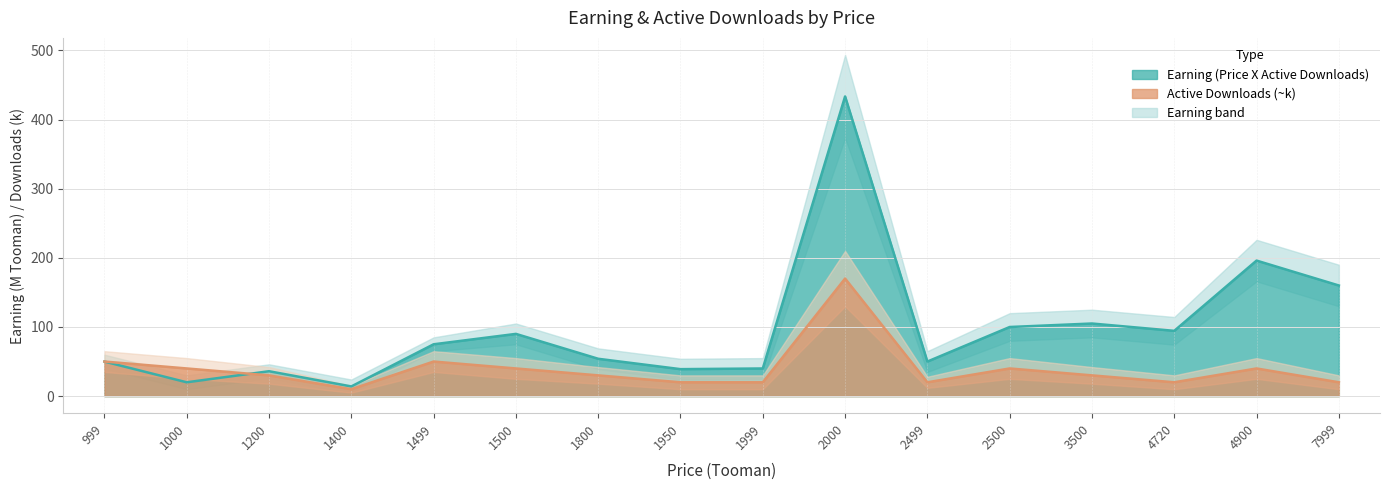

True or false: Active Downloads(~) has more than 2 points higher than both neighbors.

True